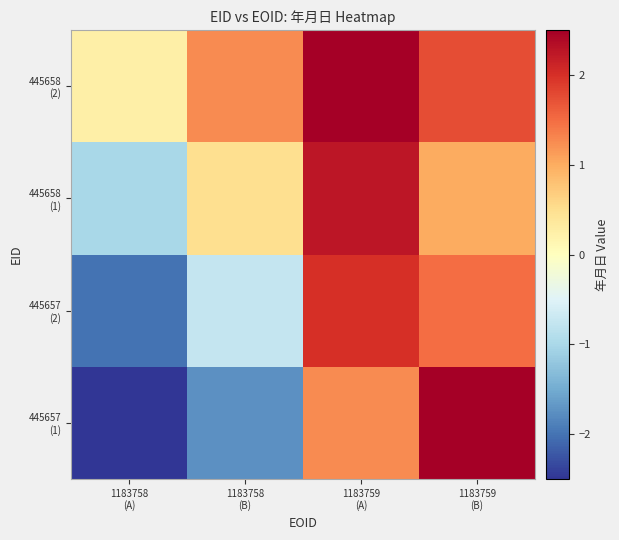

What is the minimum value shown in the chart?

-2.5